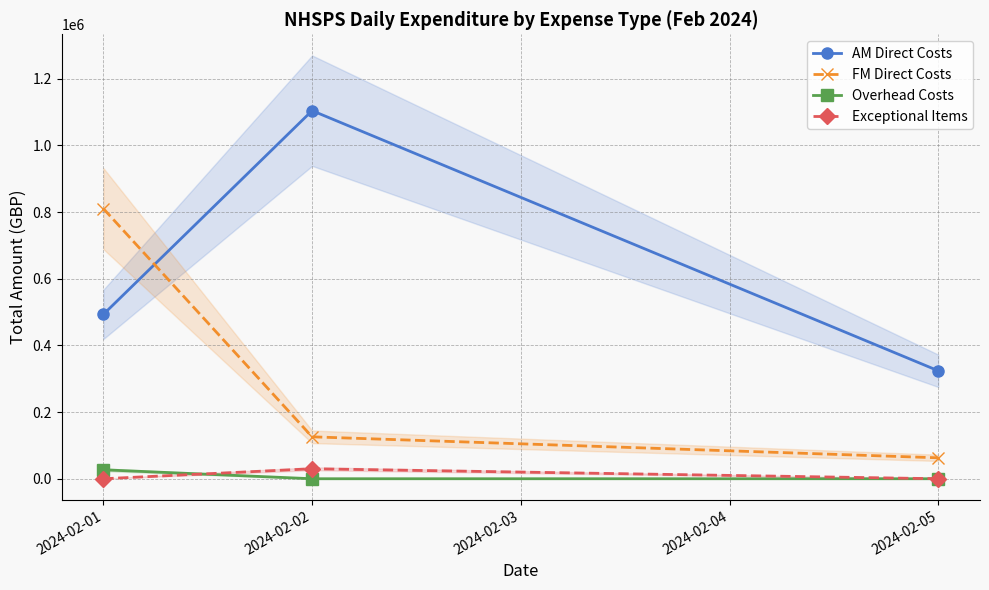

Reading left to right, transcribe all the data shown in this chart.

AM Direct Costs: 493143.4	1104257.6	323880.0
FM Direct Costs: 810437.5	125760.7	62801.1
Overhead Costs: 26902.8	0.0	0.0
Exceptional Items: 0.0	30000.0	0.0